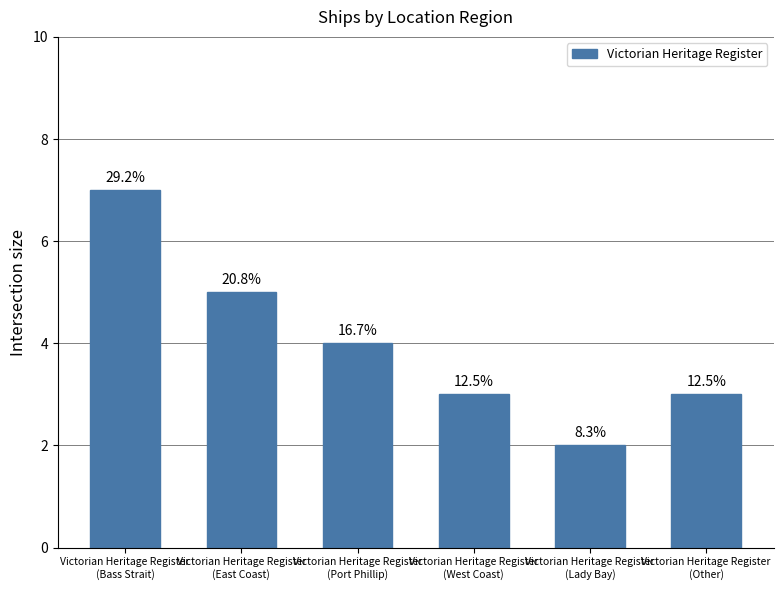

What is the label of the 3rd bar from the left?

Victorian Heritage Register
(Port Phillip)